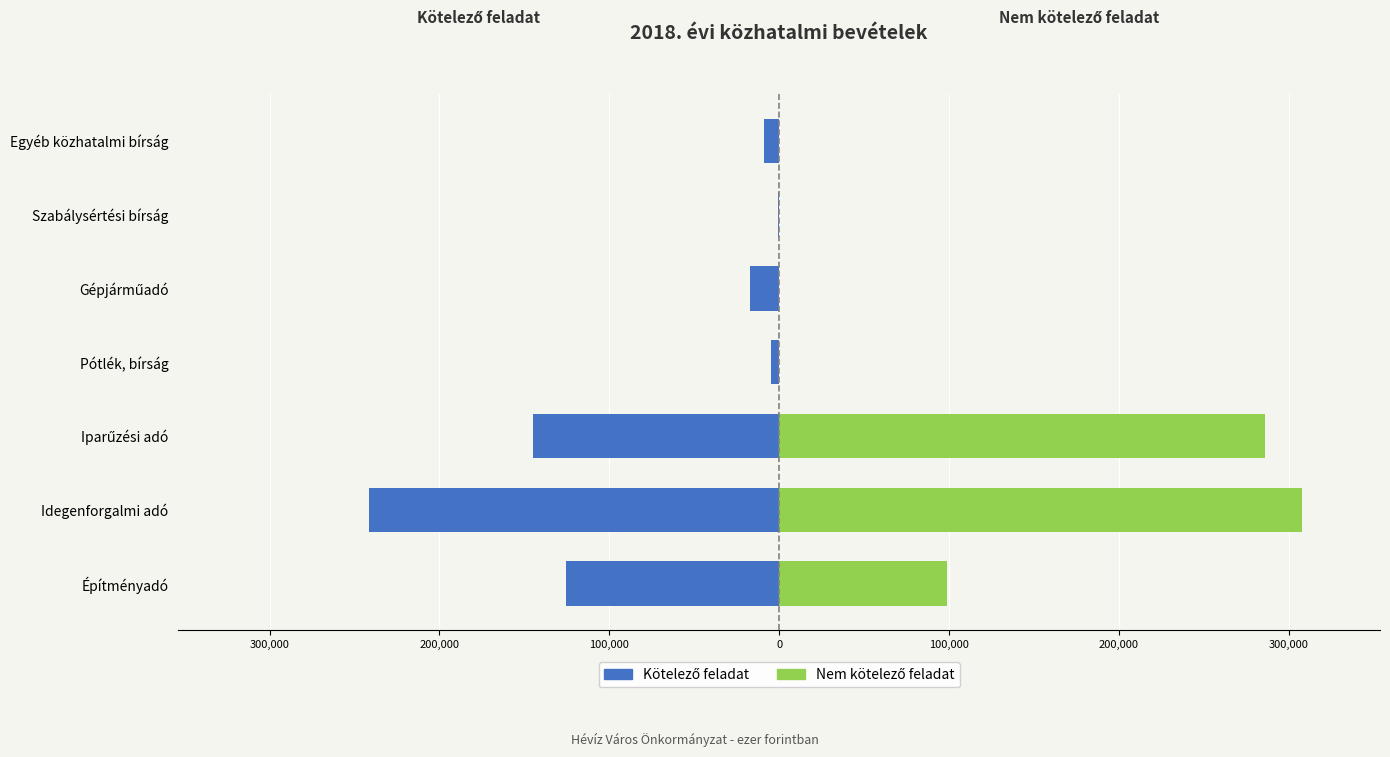

What is the average value of the Kötelező feladat series?

-77572